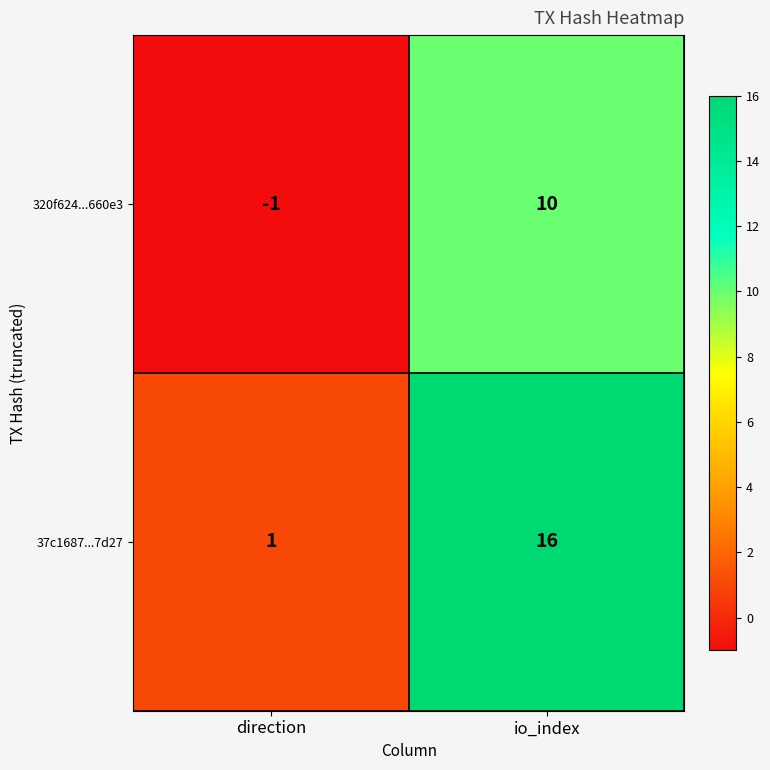

Which series has the largest range (max minus min)?

37c1687...7d27